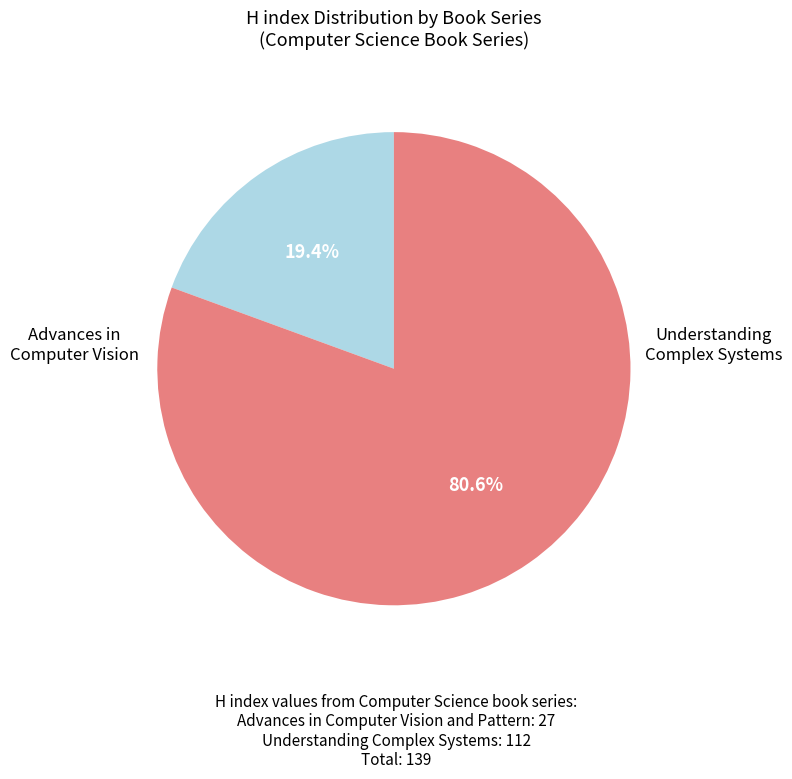

Does any single category account for the majority?

Yes